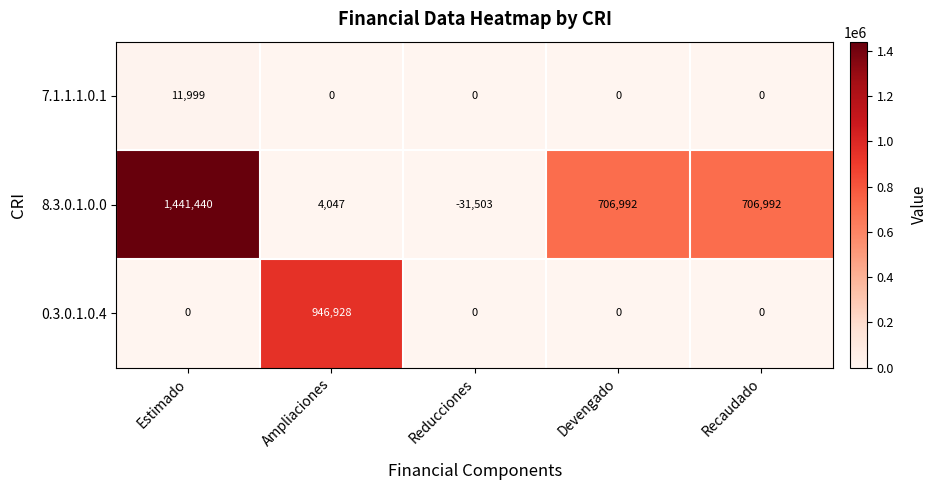

Which series changed the most between Ampliaciones and Reducciones?

0.3.0.1.0.4